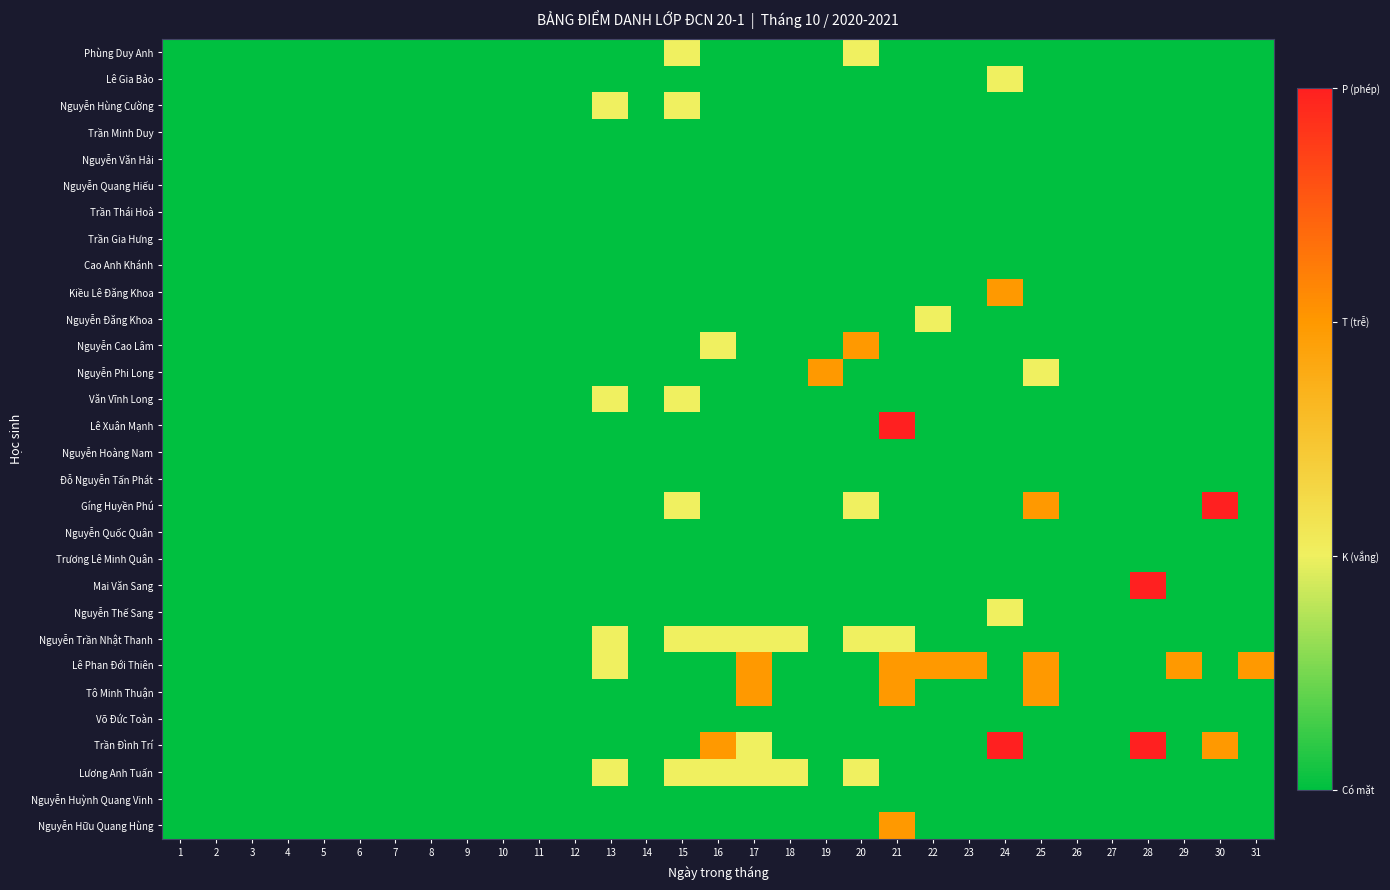

Rank the series at 3 from lowest to highest value.

Phùng Duy Anh, Lê Gia Bảo, Nguyễn Hùng Cường, Trần Minh Duy, Nguyễn Văn Hải, Nguyễn Quang Hiếu, Trần Thái Hoà, Trần Gia Hưng, Cao Anh Khánh, Kiều Lê Đăng Khoa, Nguyễn Đăng Khoa, Nguyễn Cao Lâm, Nguyễn Phi Long, Văn Vĩnh Long, Lê Xuân Mạnh, Nguyễn Hoàng Nam, Đỗ Nguyễn Tấn Phát, Gíng Huyền Phú, Nguyễn Quốc Quân, Trương Lê Minh Quân, Mai Văn Sang, Nguyễn Thế Sang, Nguyễn Trần Nhật Thanh, Lê Phan Đới Thiên, Tô Minh Thuận, Võ Đức Toàn, Trần Đình Trí, Lương Anh Tuấn, Nguyễn Huỳnh Quang Vinh, Nguyễn Hữu Quang Hùng